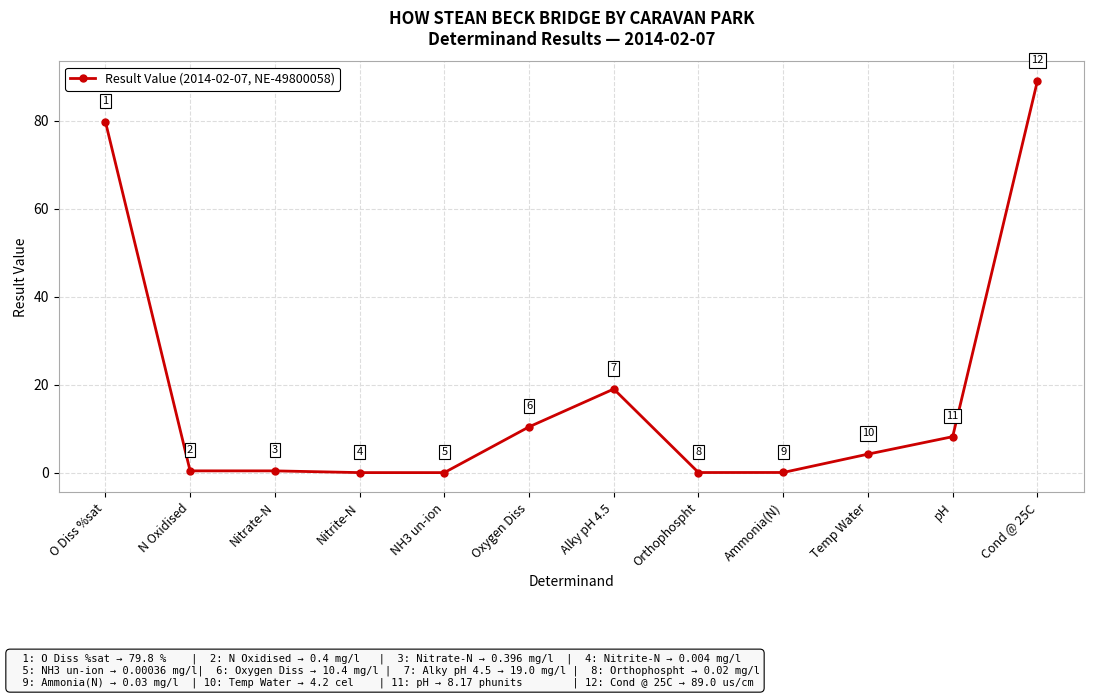

What is the value of the 7th point from the left?

19.0